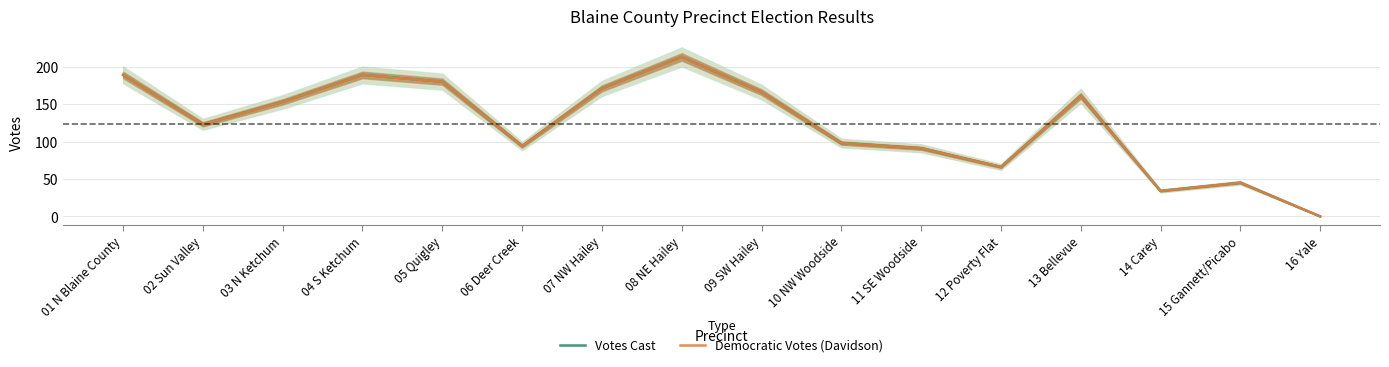

Is the value of Votes Cast at 02 Sun Valley greater than the value of Democratic Votes (Davidson) at 10 NW Woodside?

Yes